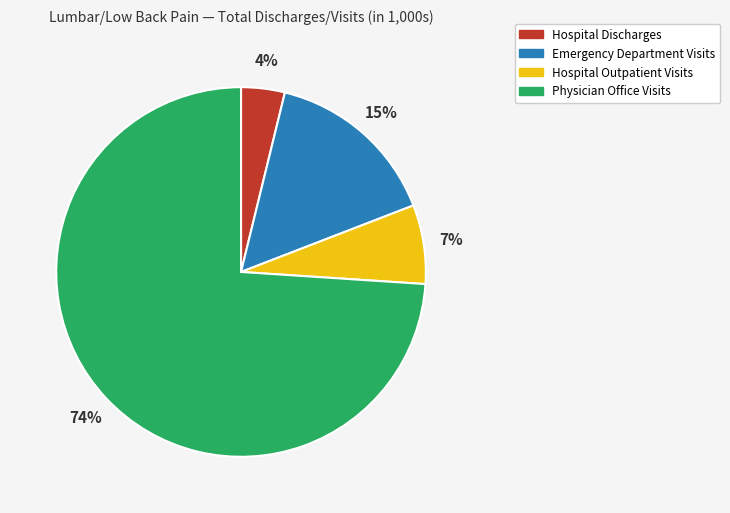

Count the number of slices in the pie.

4